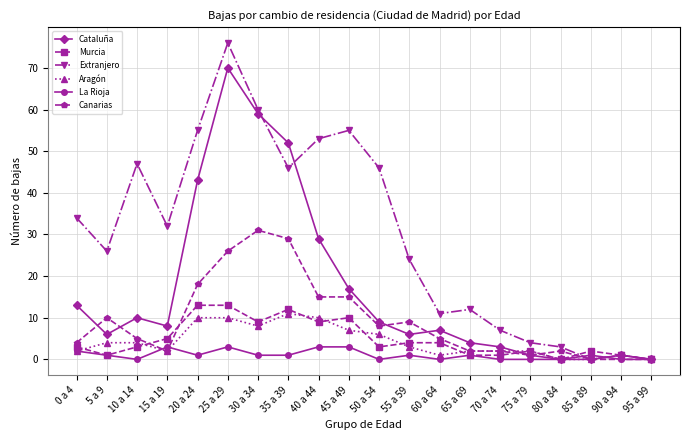

What is the spread (max minus min) of values at 45 a 49?

52